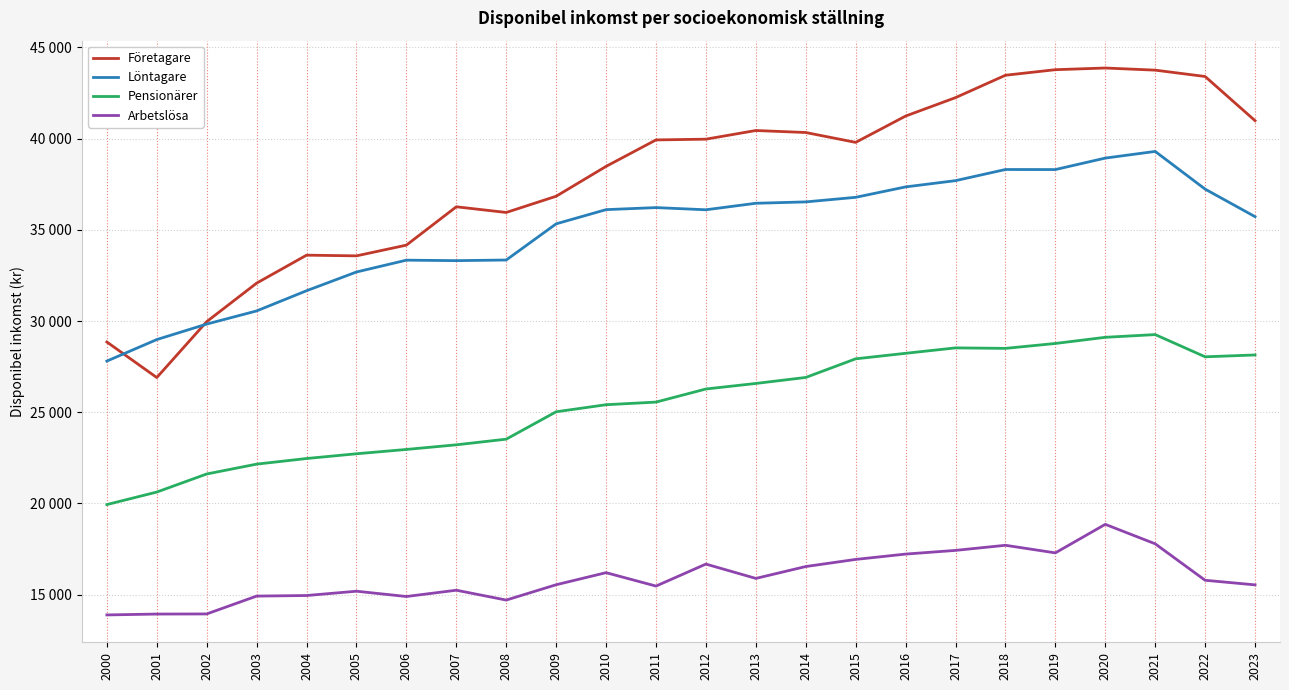

Reading left to right, transcribe all the data shown in this chart.

Företagare: 28853	26904	29969	32079	33613	33575	34163	36265	35954	36843	38480	39931	39972	40447	40337	39796	41239	42249	43476	43781	43873	43756	43408	40987
Löntagare: 27806	28986	29835	30556	31663	32690	33339	33313	33347	35330	36109	36221	36101	36458	36533	36784	37355	37698	38309	38306	38935	39300	37234	35724
Pensionärer: 19940	20626	21617	22157	22465	22725	22962	23216	23526	25027	25414	25558	26276	26580	26909	27930	28233	28530	28503	28772	29110	29259	28041	28142
Arbetslösa: 13890	13938	13944	14923	14954	15190	14900	15245	14705	15545	16207	15472	16678	15892	16543	16933	17226	17428	17708	17292	18856	17789	15790	15538